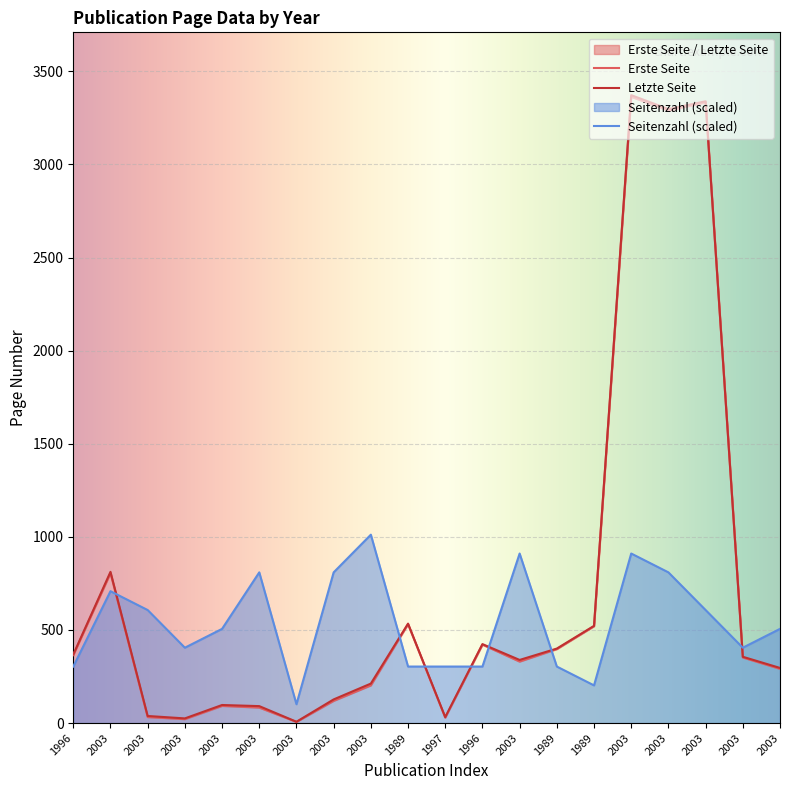

What is the label of the 19th point from the right?

2003